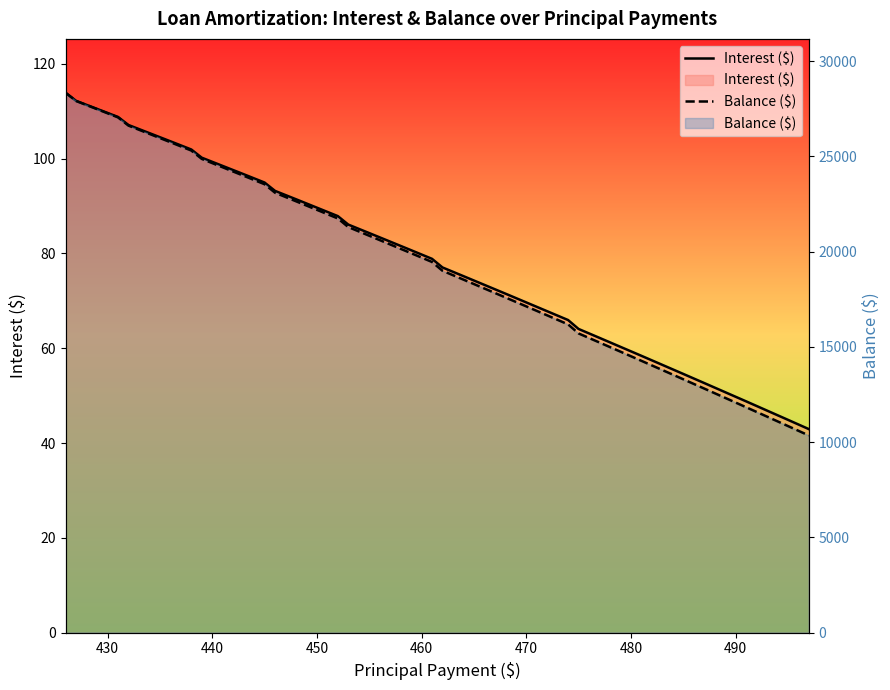

The Balance ($) series shows 10243.4 at 460. True or false?

False